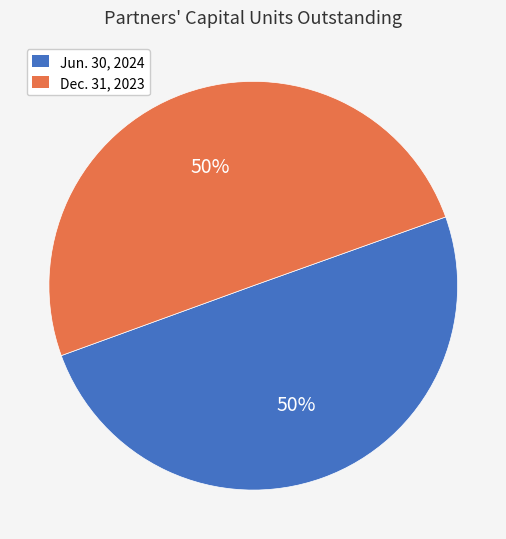

Approximately how many times larger is the value at Jun. 30, 2024 compared to Dec. 31, 2023?

1.0